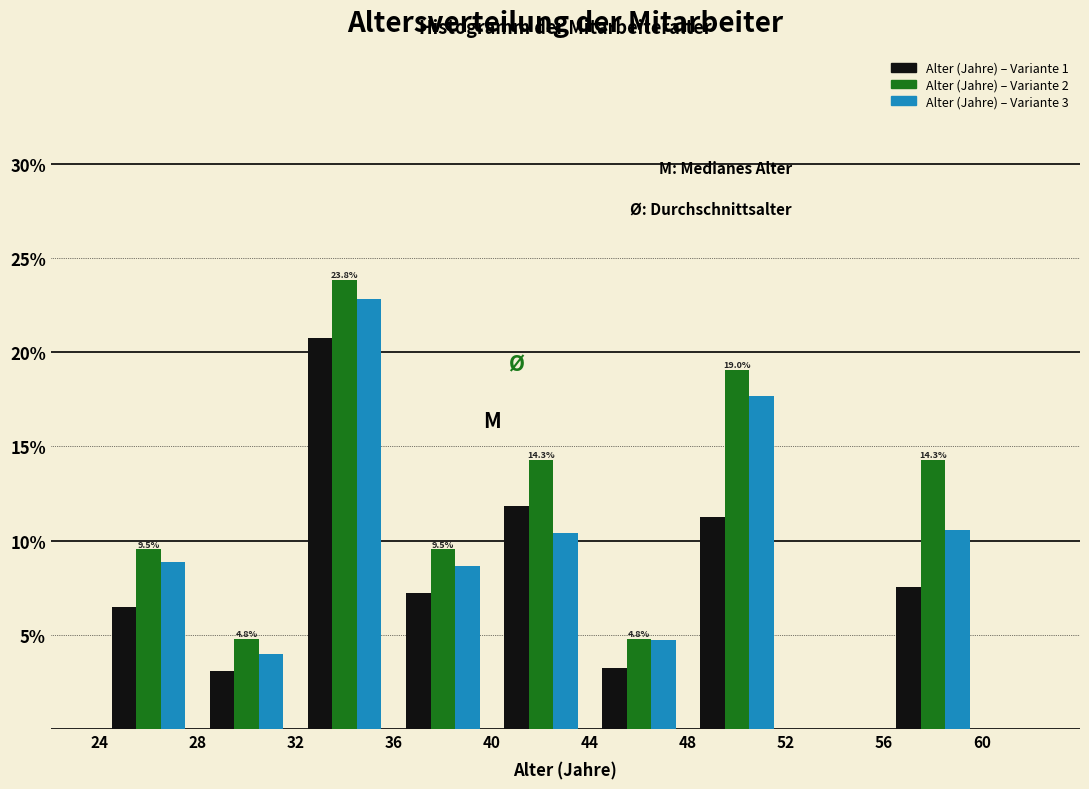

In the Alter (Jahre) – Variante 3 series, which range on the x-axis has the tallest bar?

32 to 36